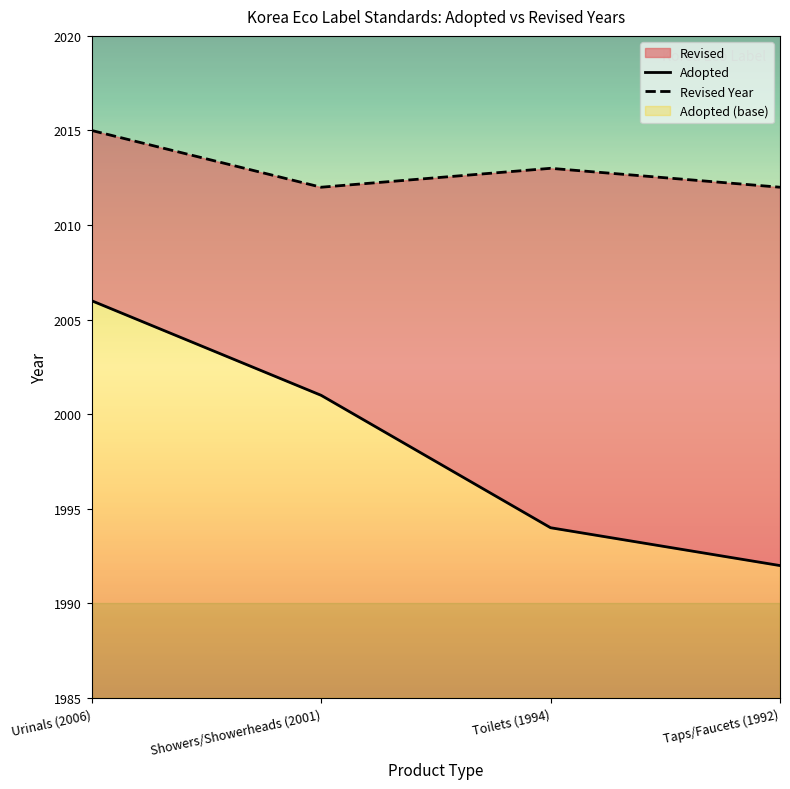

What position from the right is Taps/Faucets (1992)?

1